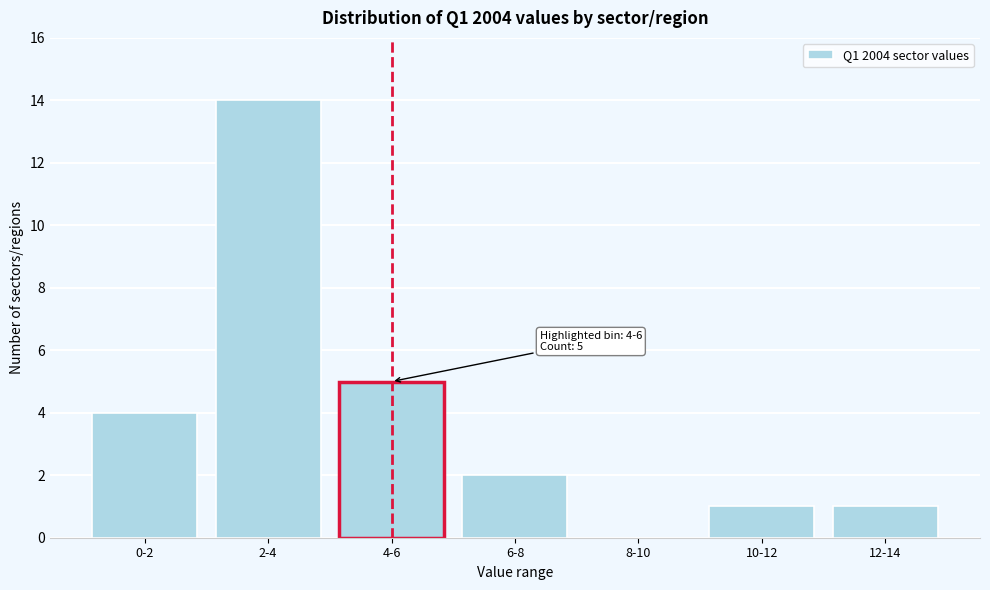

Reading right to left, what are all the values shown in this chart?

12-14=1	10-12=1	8-10=0	6-8=2	4-6=5	2-4=14	0-2=4